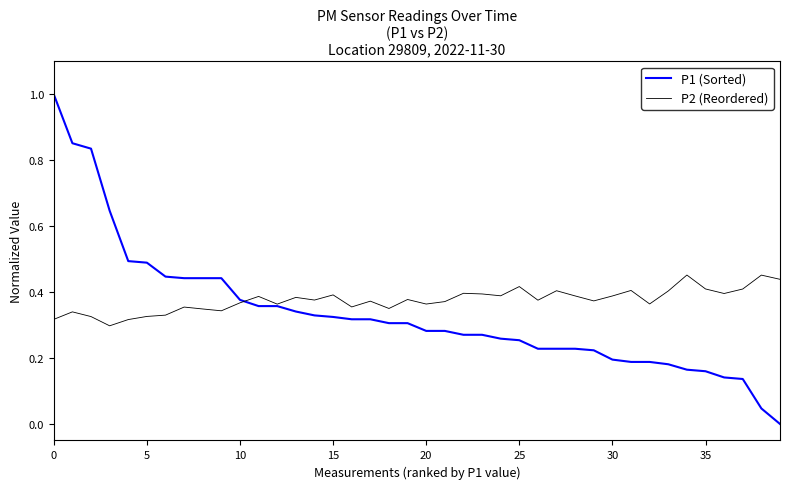

Reading left to right, what are all the values shown in this chart?

P1 (Sorted): 1.0	0.9	0.8	0.6	0.5	0.5	0.4	0.4	0.4	0.4	0.4	0.4	0.4	0.3	0.3	0.3	0.3	0.3	0.3	0.3	0.3	0.3	0.3	0.3	0.3	0.3	0.2	0.2	0.2	0.2	0.2	0.2	0.2	0.2	0.2	0.2	0.1	0.1	0.0	0.0
P2 (Reordered): 0.3	0.3	0.3	0.3	0.3	0.3	0.3	0.4	0.3	0.3	0.4	0.4	0.4	0.4	0.4	0.4	0.4	0.4	0.4	0.4	0.4	0.4	0.4	0.4	0.4	0.4	0.4	0.4	0.4	0.4	0.4	0.4	0.4	0.4	0.5	0.4	0.4	0.4	0.5	0.4